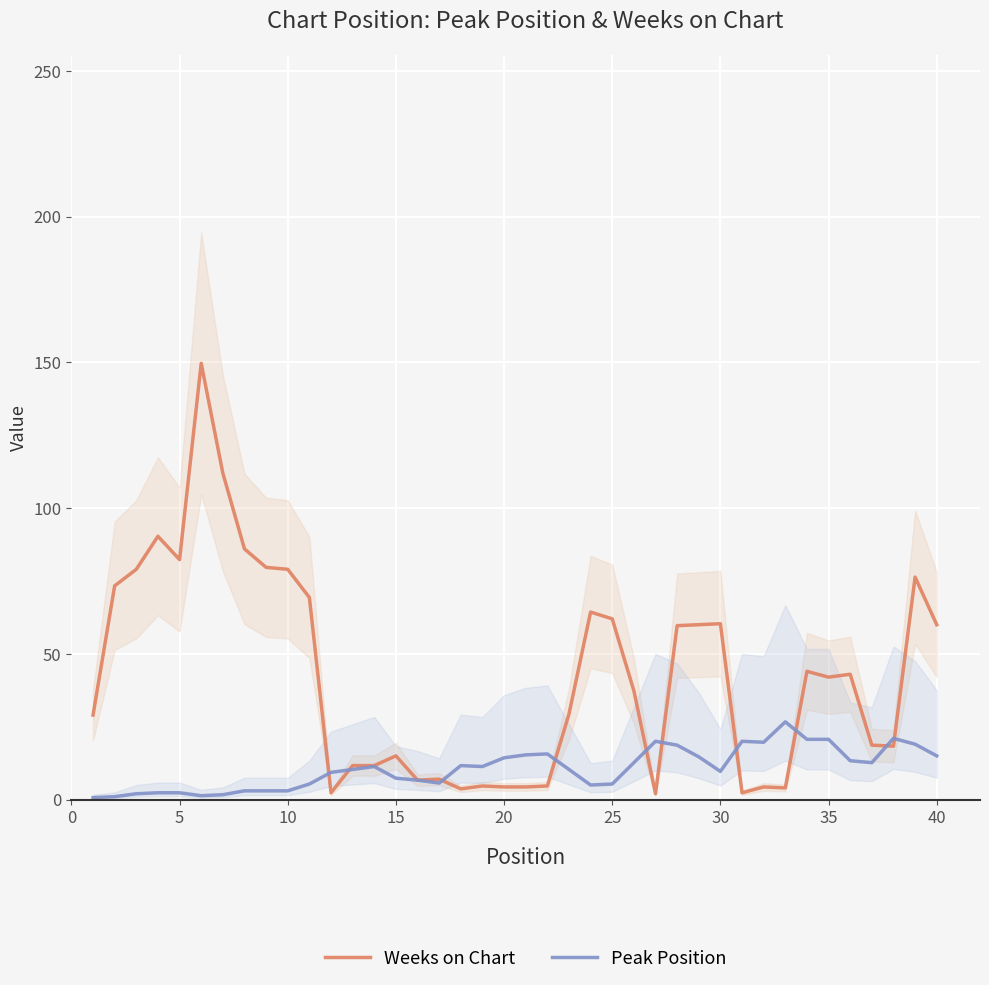

True or false: Weeks on Chart has a value of 15.0 at 15.

True